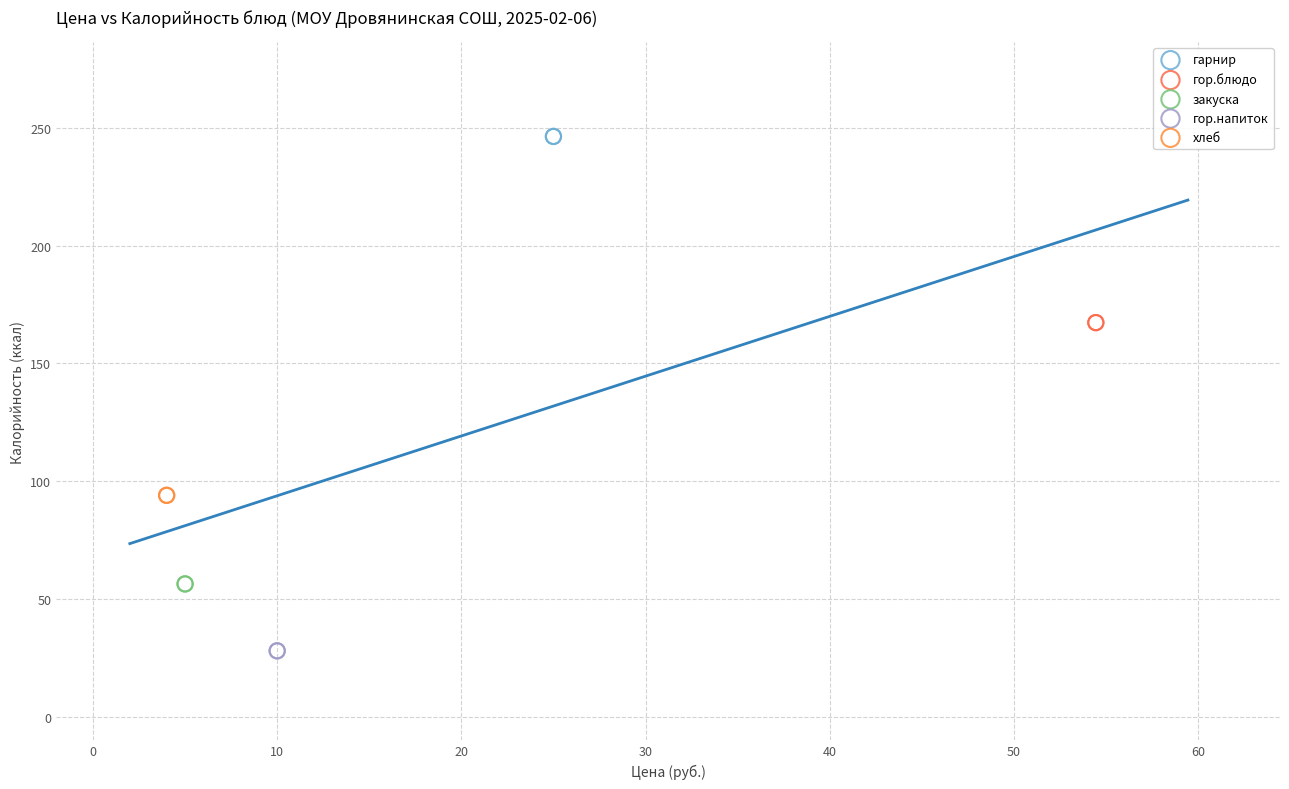

What are all the series names shown in the legend?

гарнир, гор.блюдо, закуска, гор.напиток, хлеб